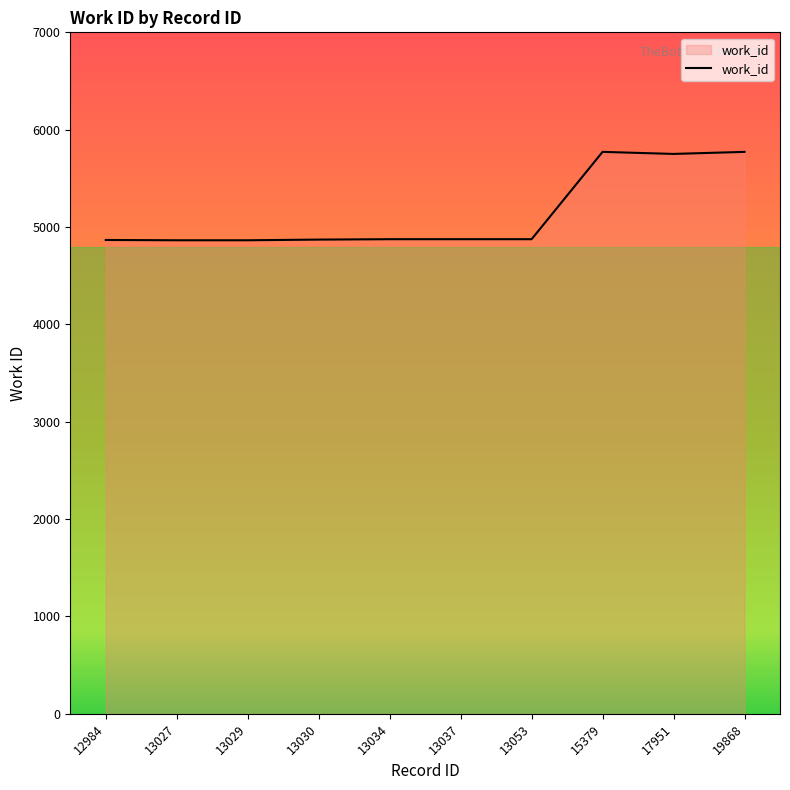

How many lines are shown in the chart?

1